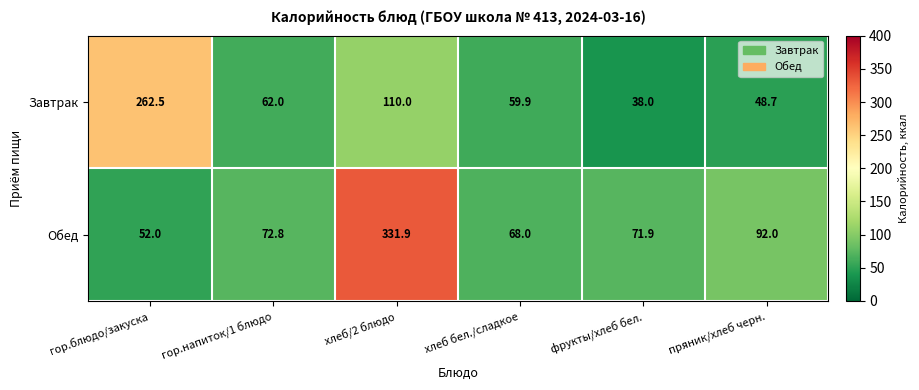

Which series has the widest spread of values?

Обед